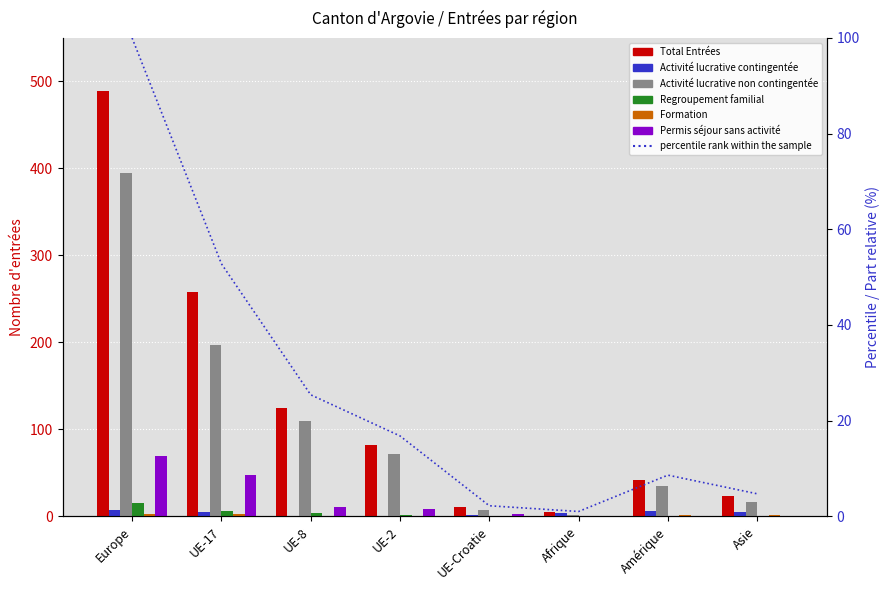

At which label is Activité lucrative non contingentée closest to 198?

UE-17